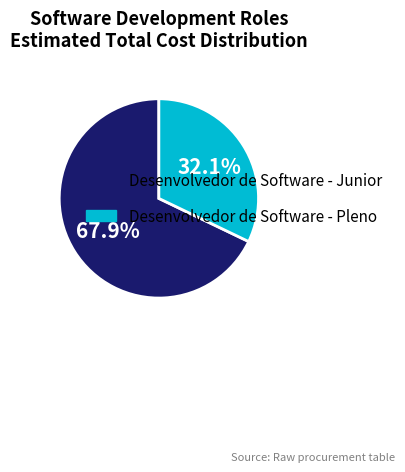

Which category has the smallest portion of the pie?

Desenvolvedor de Software - Pleno